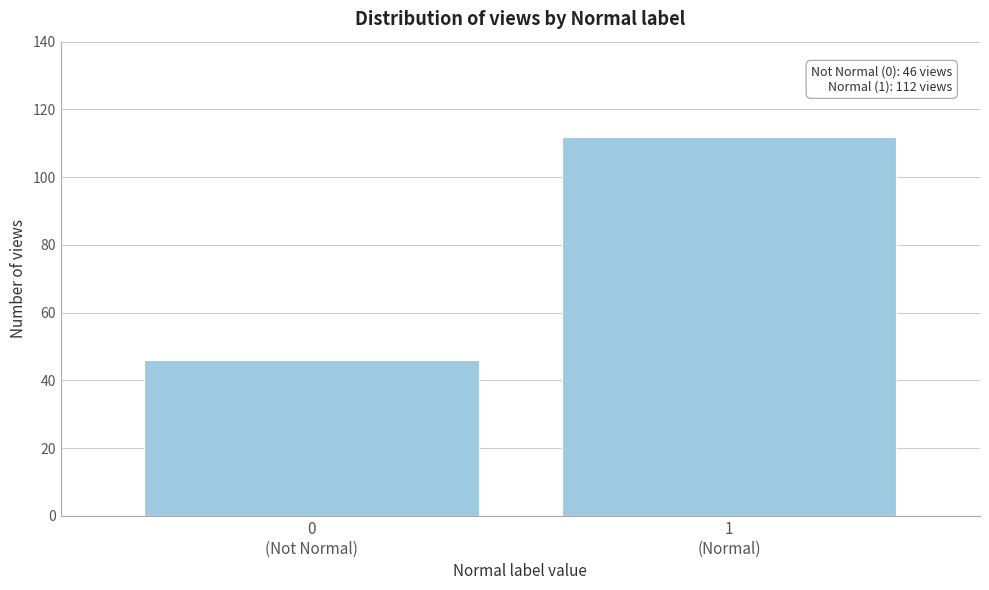

Reading right to left, list all the values displayed in this chart.

112	46